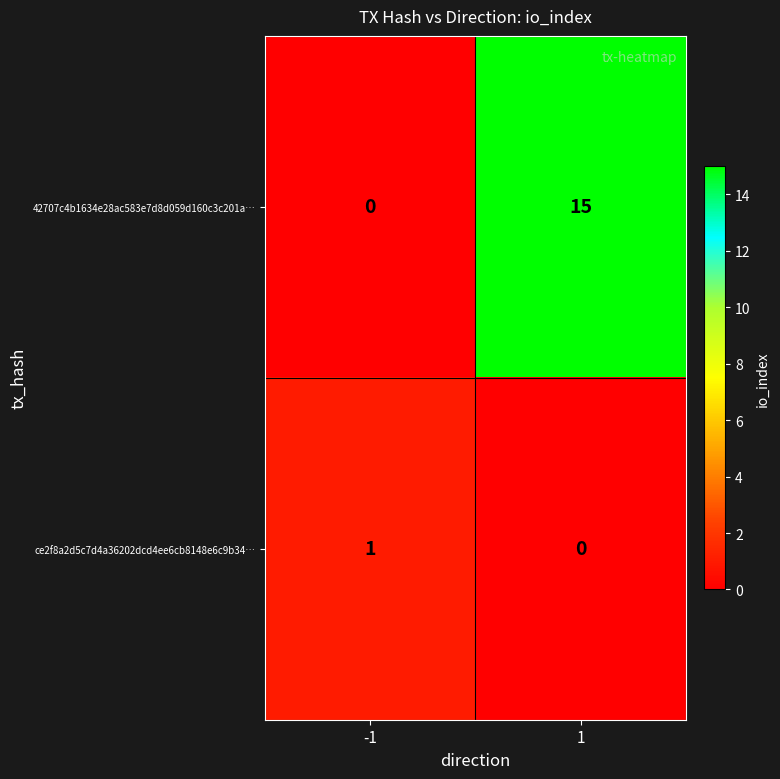

List the series in order of their peak value, highest first.

42707c4b1634e28ac583e7d8d059d160c3c201a…, ce2f8a2d5c7d4a36202dcd4ee6cb8148e6c9b34…